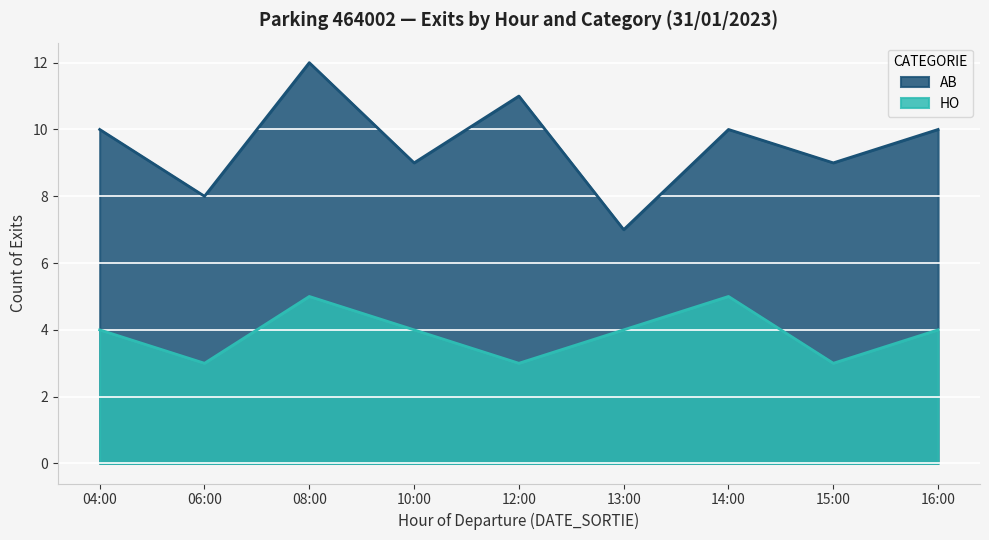

True or false: HO and AB intersect in this chart.

False